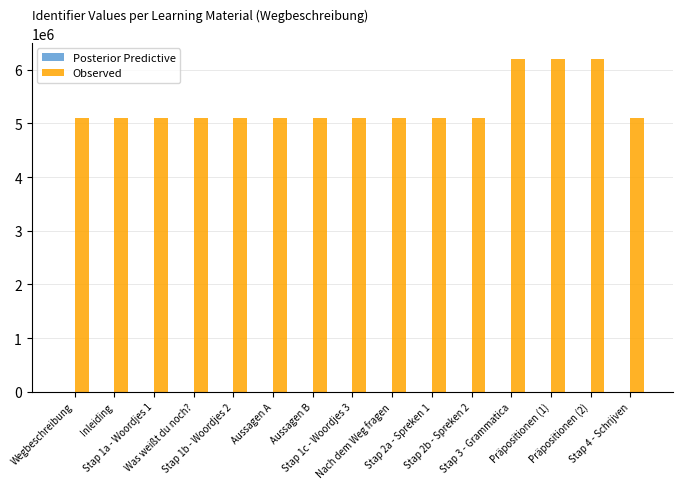

Which series has the largest total across all categories?

Observed